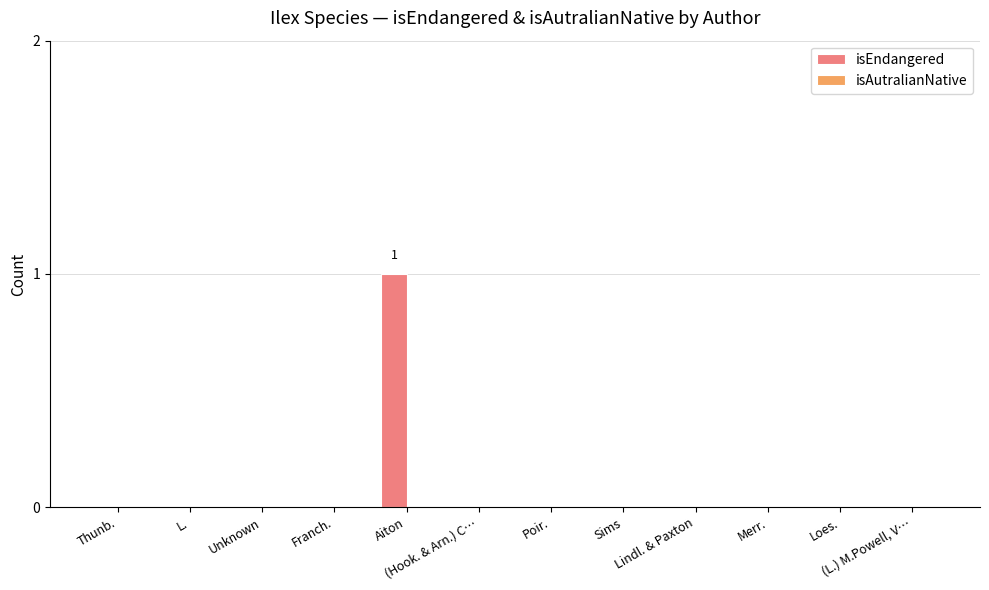

How many data points does each series have?

12